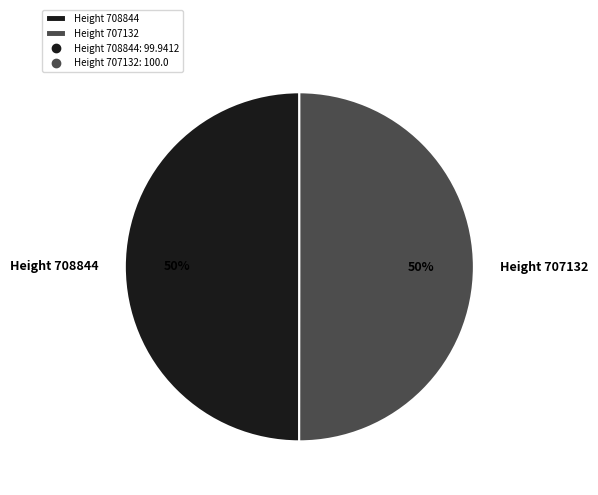

What is the ratio of the value at Height 707132 to the value at Height 708844?

1.0